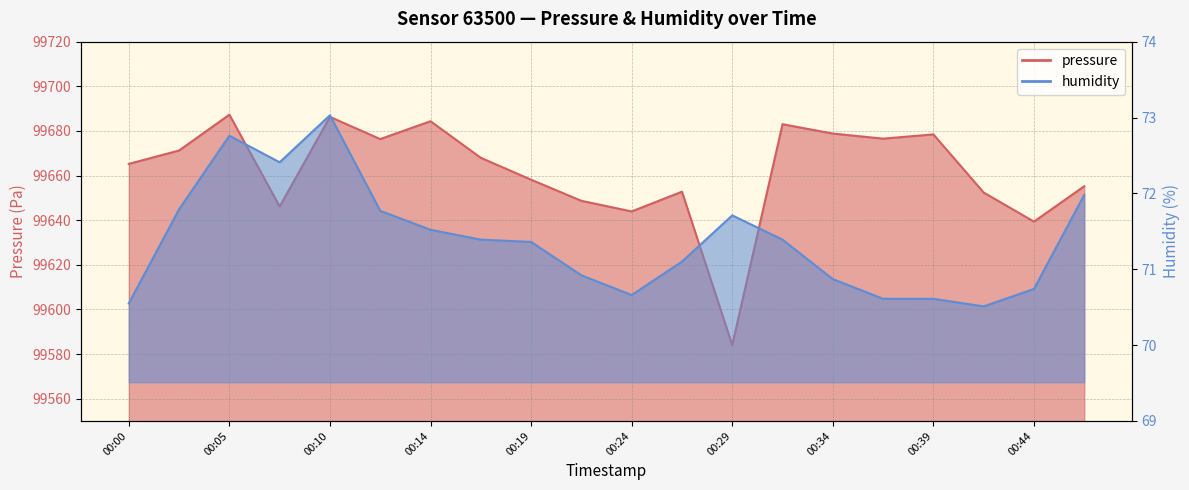

What is the sum of the pressure values at 00:32 and 00:34?

199361.8